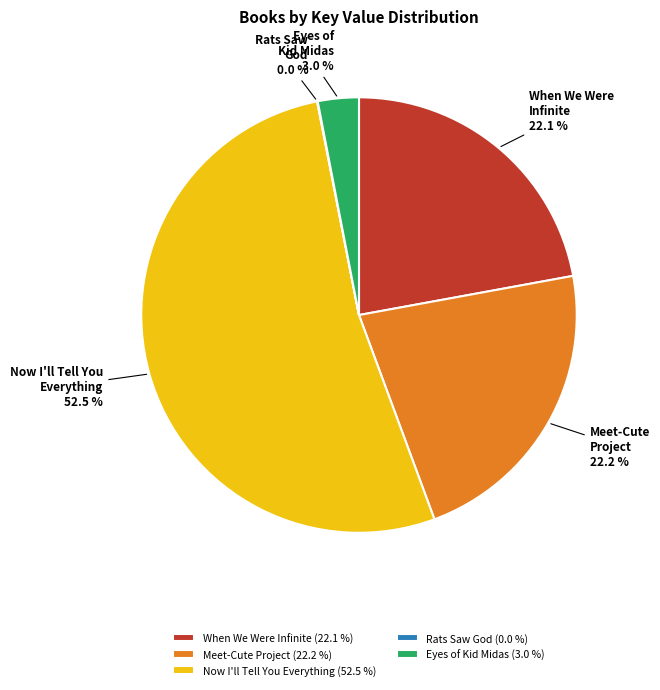

Between When We Were Infinite and Eyes of Kid Midas, which is larger?

When We Were Infinite